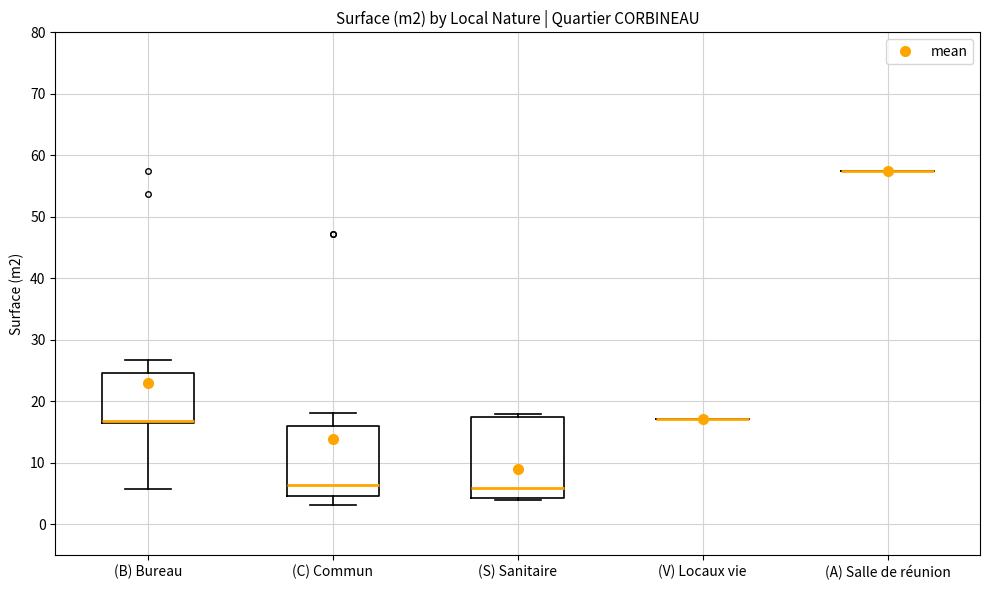

Reading left to right, transcribe this box plot: for each box, give where its median line is, the range the box spans, and where its two whiskers end, as read against the y-axis. The values are not printed on the chart, so give them approximately, as read against the axis.

(B) Bureau: median 17 (drawn on the box's lower edge), box 17 to 25, whiskers 6 to 27
(C) Commun: median 6, box 5 to 16, whiskers 3 to 18
(S) Sanitaire: median 6, box 4 to 17, whiskers 4 (just below the box's lower edge) to 18
(V) Locaux vie: box collapsed to a line at 17, whiskers 17 to 17
(A) Salle de réunion: box collapsed to a line at 58, whiskers 58 to 58